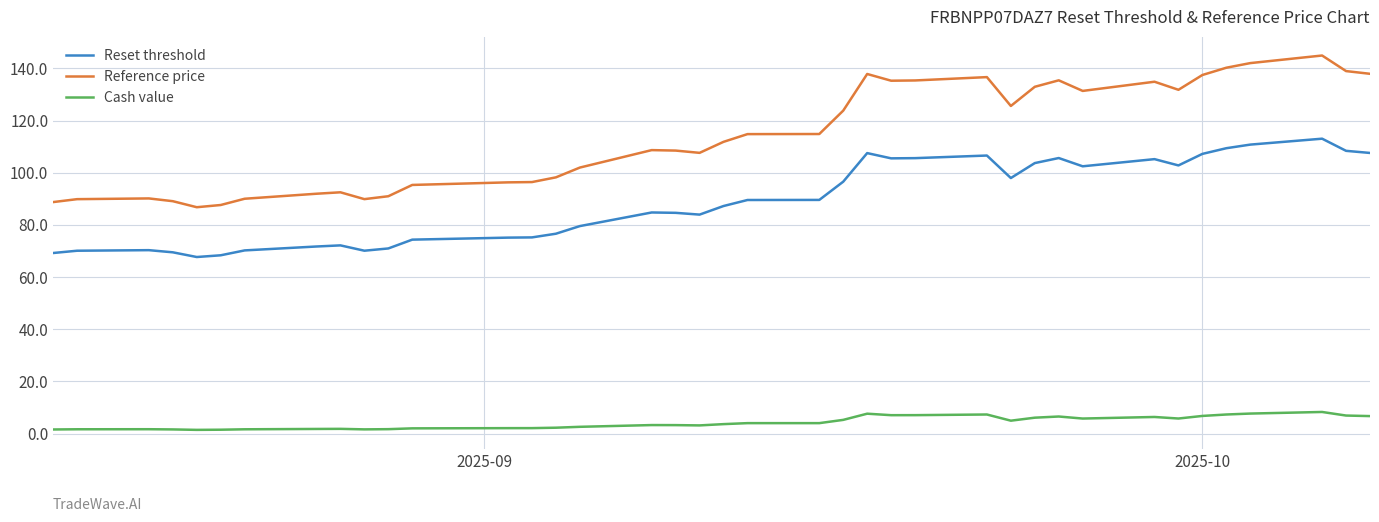

Which series has the largest total across all categories?

Reference price